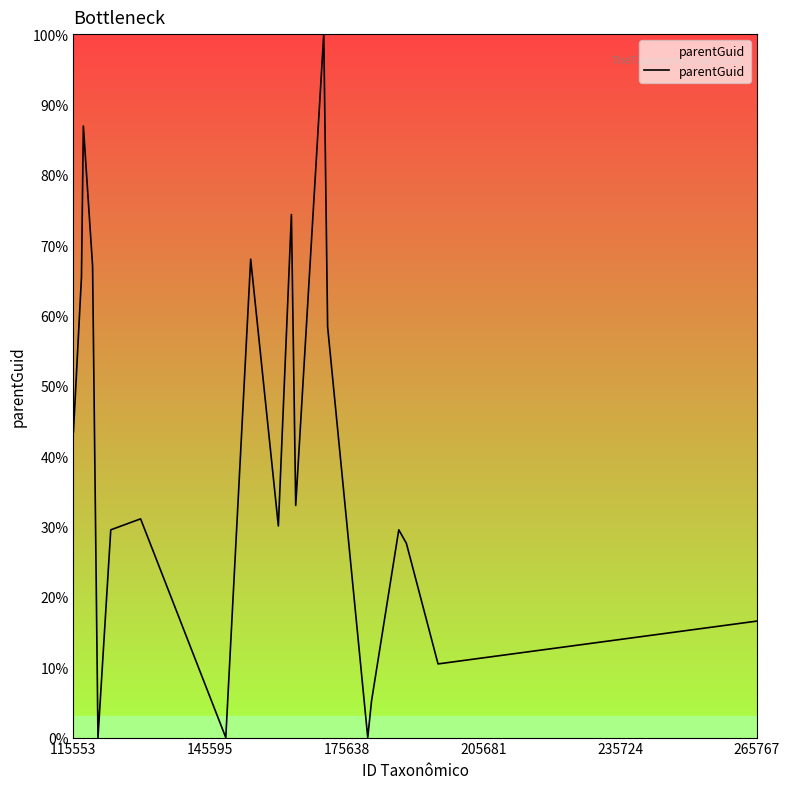

What is the maximum value shown in the chart?

100.0